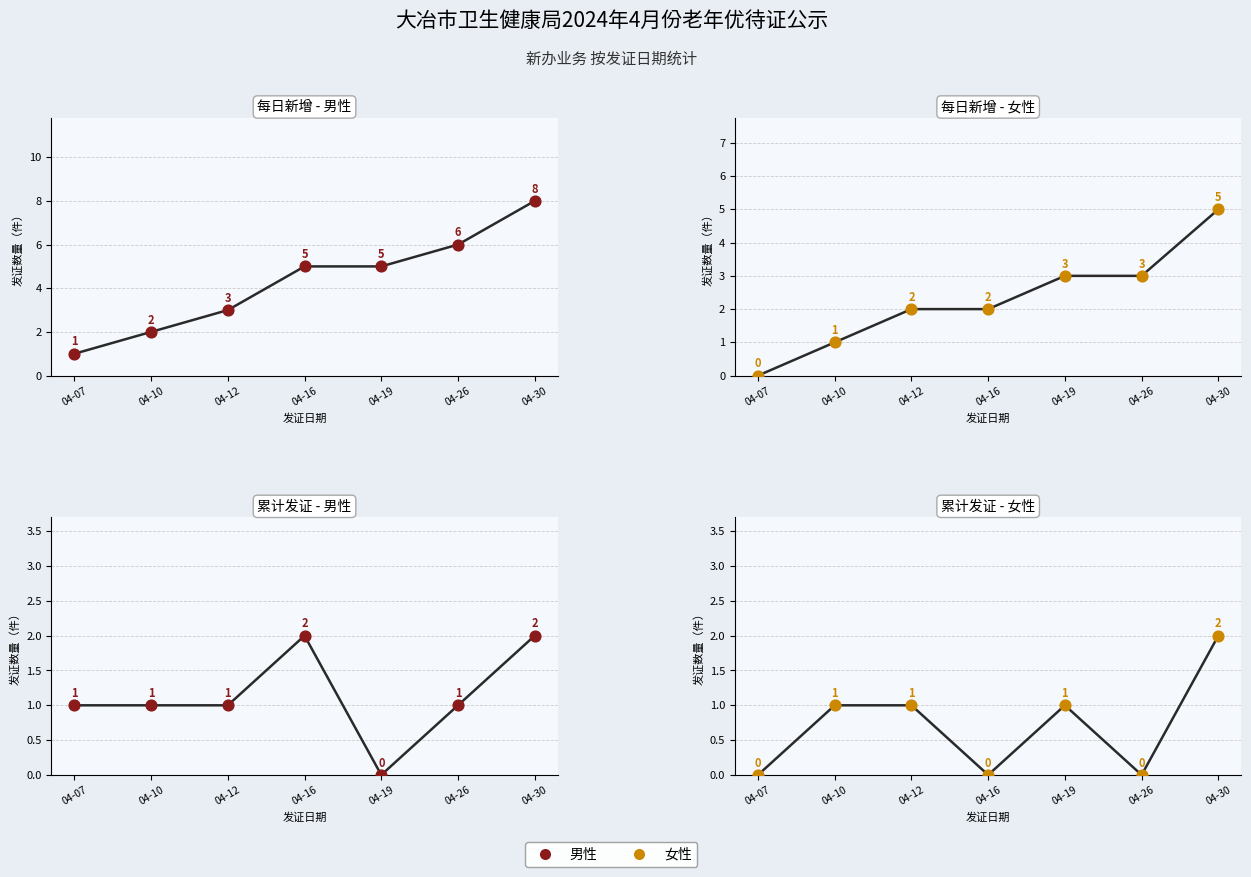

At how many categories does at least one series exceed 0?

7